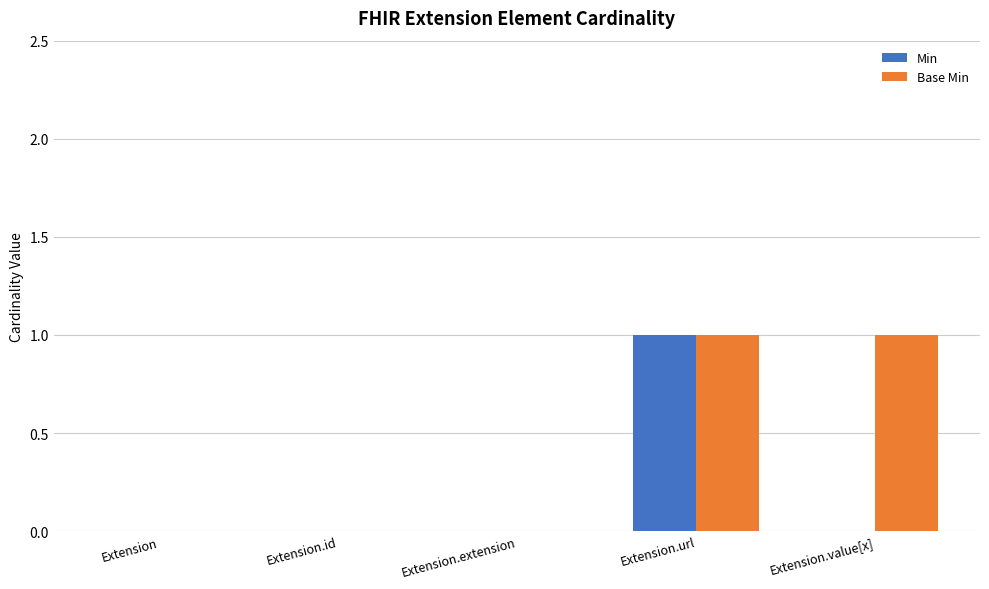

Between Extension and Extension.value[x], which series saw the biggest shift?

Base Min